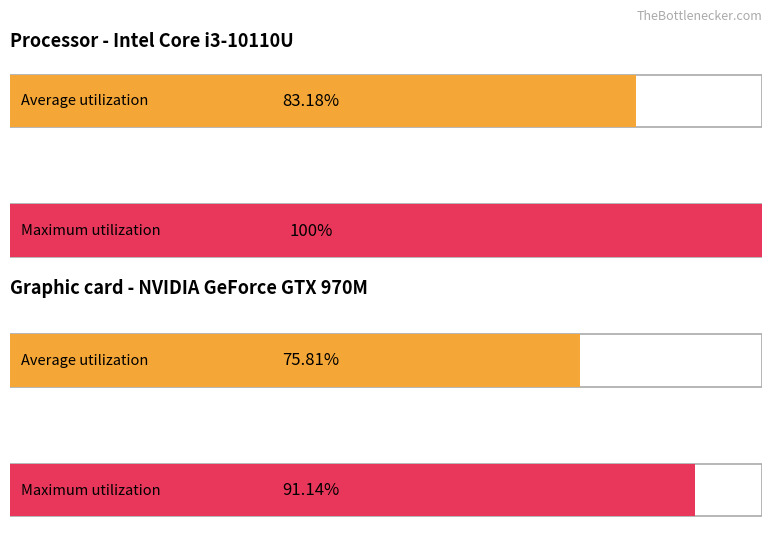

What is the smallest value displayed?

75.8